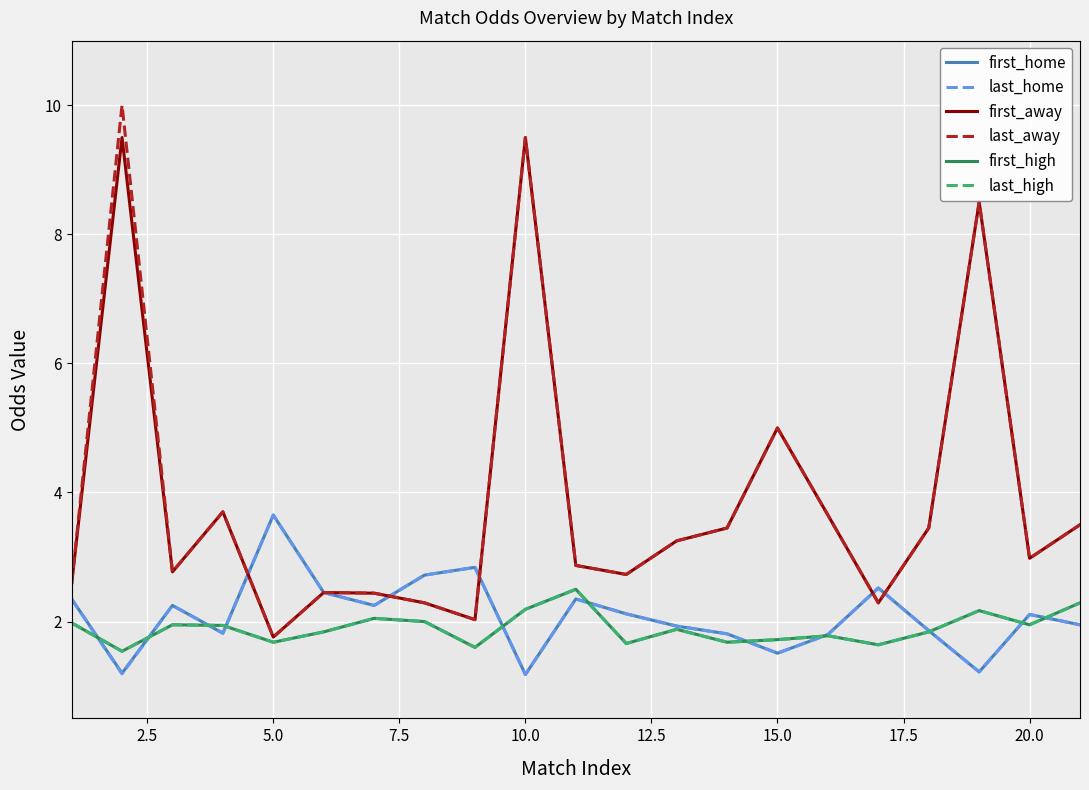

Is this an area chart (filled region under the line)?

No